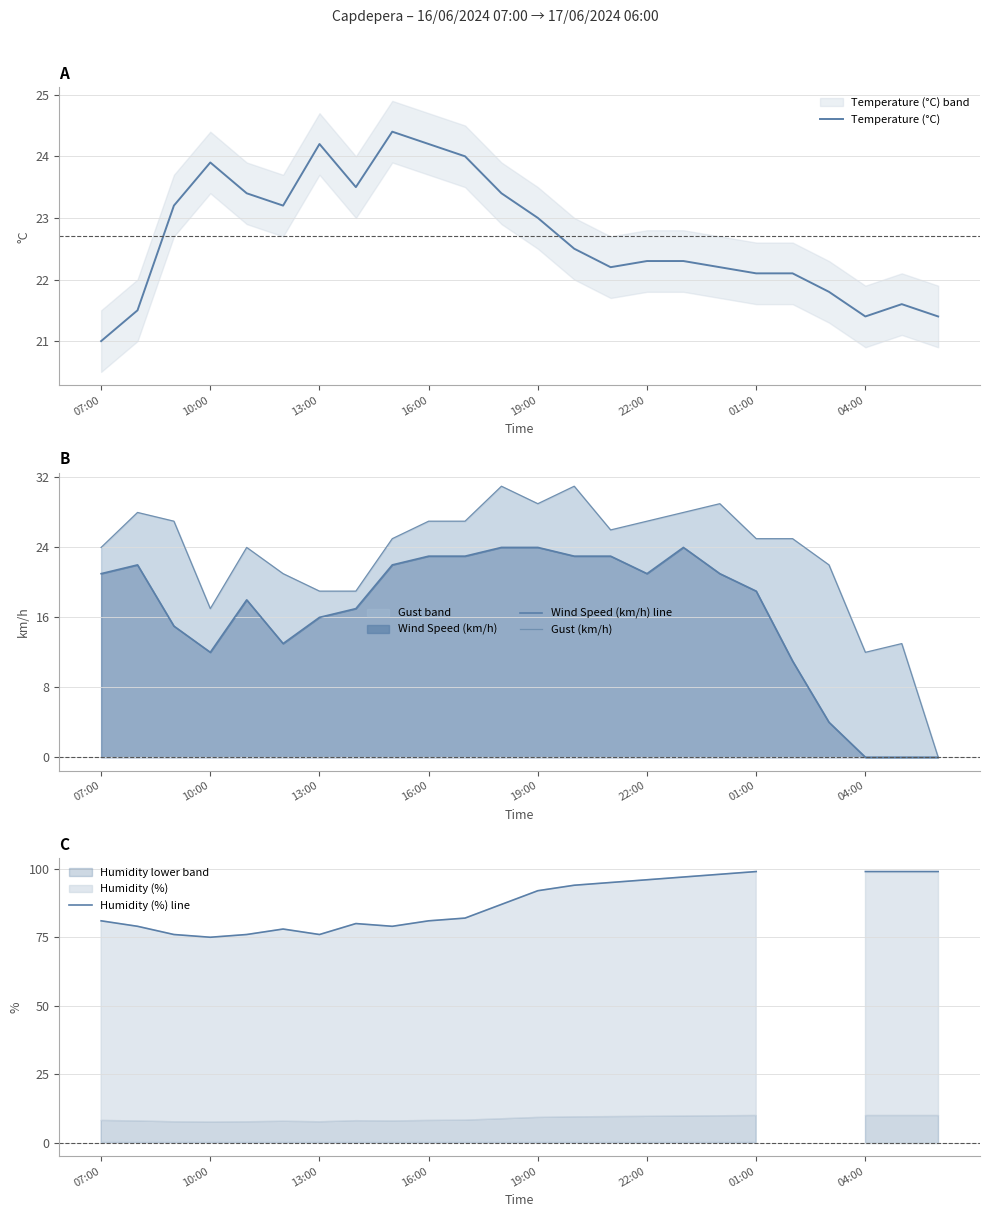

The Temperature (°C) series shows 21.0 at 07:00. True or false?

True